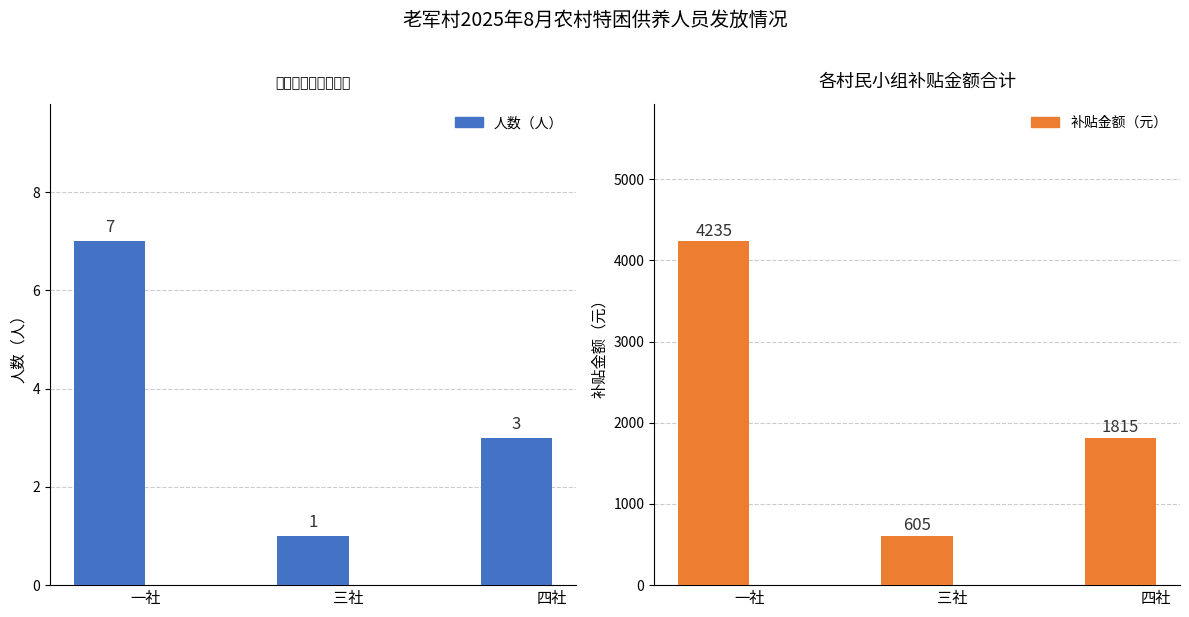

What value does the 人数（人） series have at 一社?

7